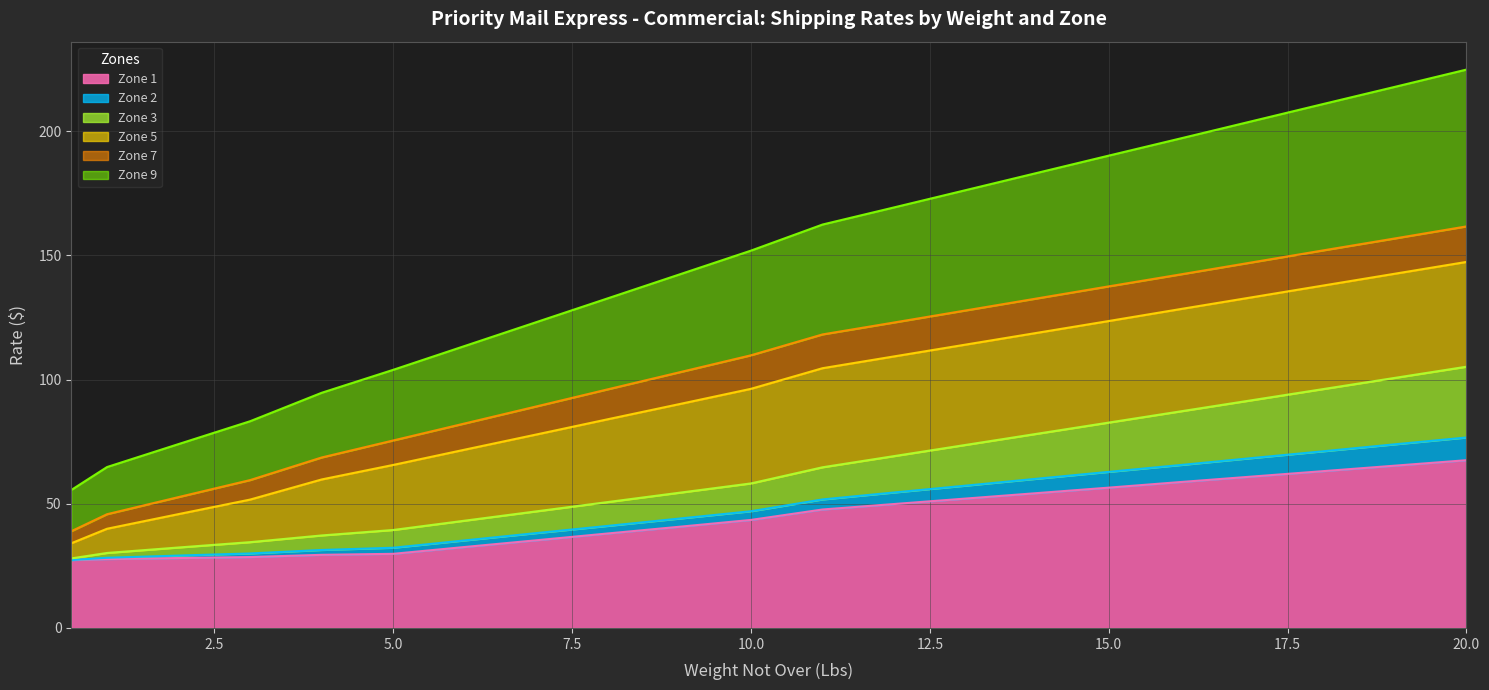

At 12, list the series in order from largest to smallest.

Zone 9, Zone 7, Zone 5, Zone 3, Zone 2, Zone 1